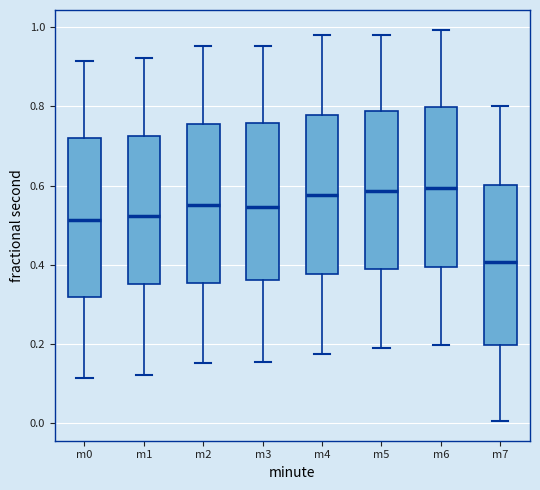

Which box's median line is the lowest?

m7